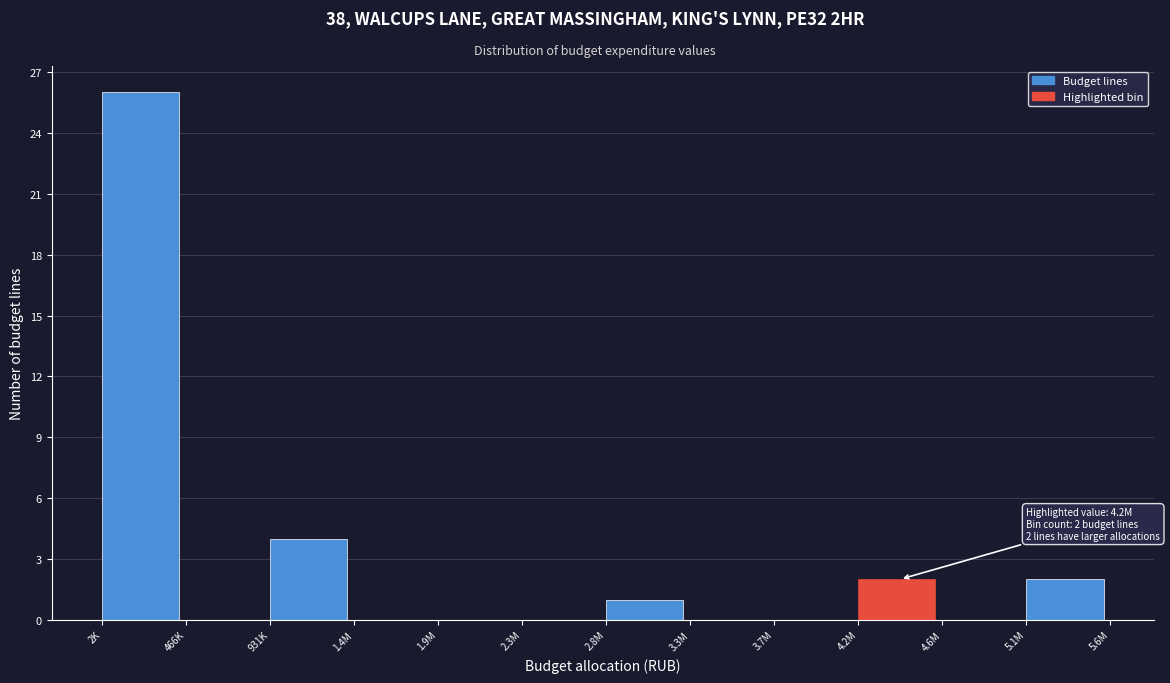

Reading right to left, what are all the values shown in this chart?

5.1M=2	4.6M=0	4.2M=2	3.7M=0	3.3M=0	2.8M=1	2.3M=0	1.9M=0	1.4M=0	931K=4	466K=0	2K=26